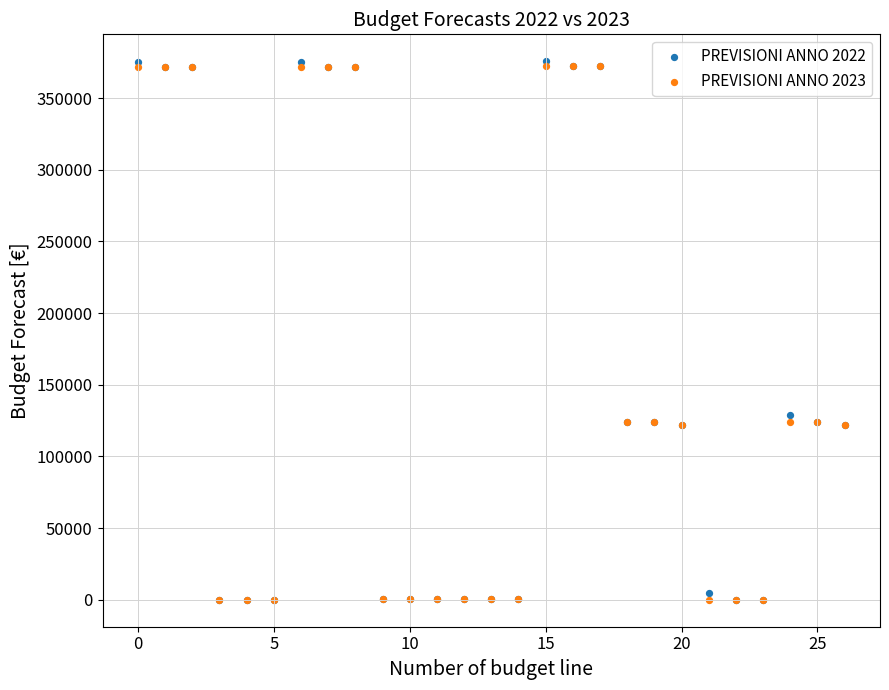

Which series has the largest Y range (max minus min)?

PREVISIONI ANNO 2022